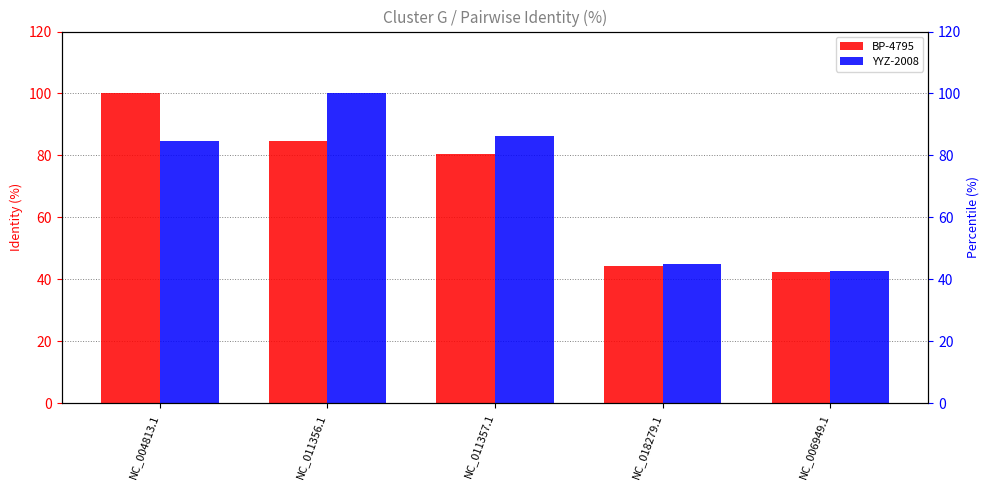

The YYZ-2008 series shows 86.3 at NC_011357.1. True or false?

True